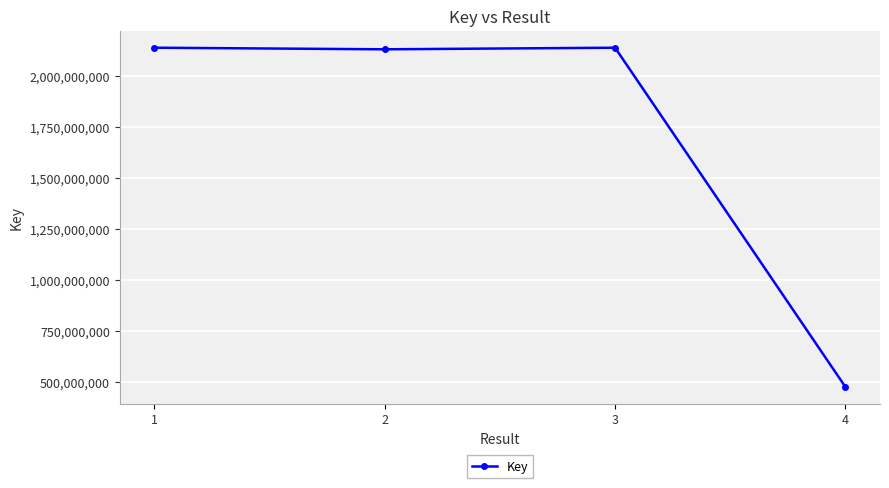

What is the greatest value displayed?

2139701039